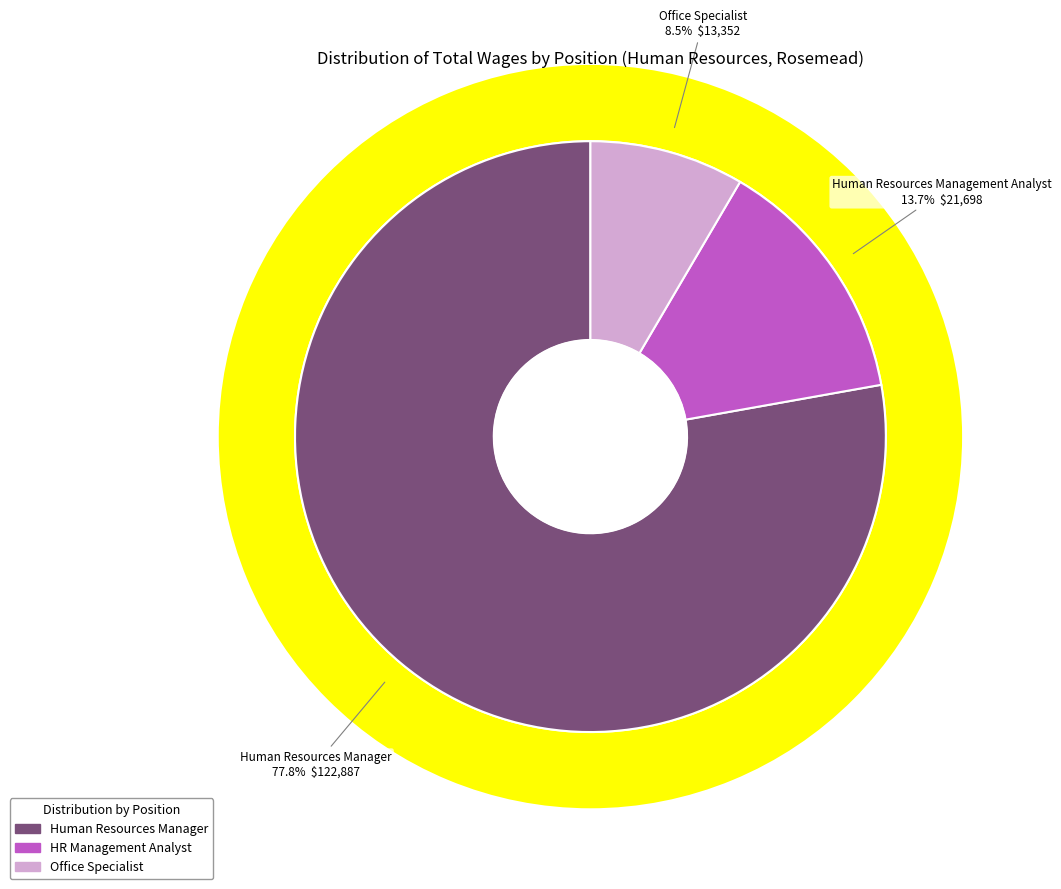

Rank the categories by value from highest to lowest.

Human Resources Manager, Human Resources Management Analyst, Office Specialist